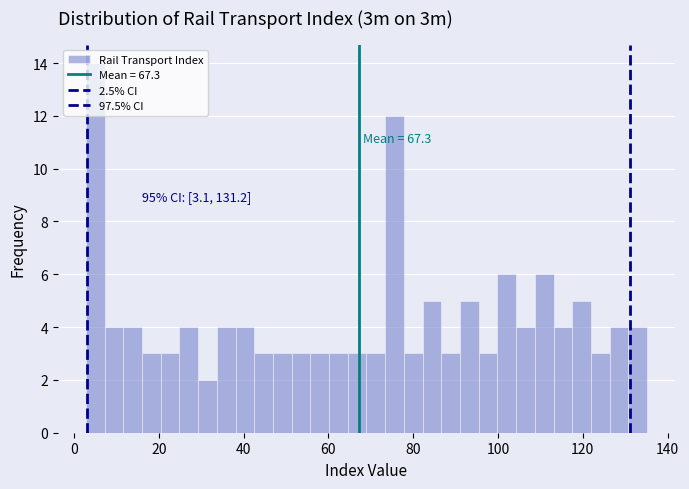

Around what value on the x-axis is the tallest bar? Give the approximate position of its centre, as read against the axis.

6